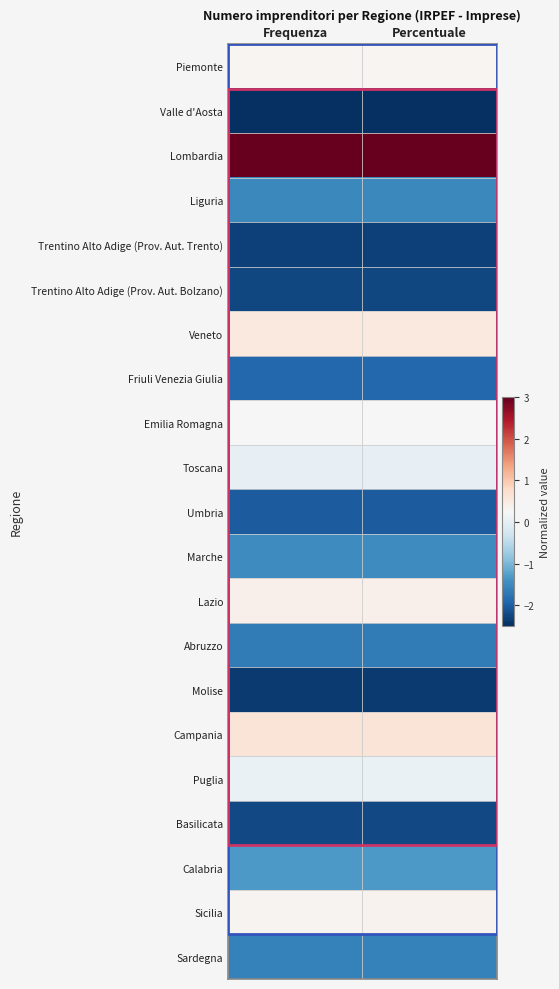

Reading left to right, transcribe all the data shown in this chart.

Piemonte: Frequenza=0.3	Percentuale=0.3
Valle d'Aosta: Frequenza=-2.5	Percentuale=-2.5
Lombardia: Frequenza=3.0	Percentuale=3.0
Liguria: Frequenza=-1.5	Percentuale=-1.5
Trentino Alto Adige (Prov. Aut. Trento): Frequenza=-2.3	Percentuale=-2.3
Trentino Alto Adige (Prov. Aut. Bolzano): Frequenza=-2.2	Percentuale=-2.2
Veneto: Frequenza=0.5	Percentuale=0.5
Friuli Venezia Giulia: Frequenza=-1.9	Percentuale=-1.9
Emilia Romagna: Frequenza=0.2	Percentuale=0.3
Toscana: Frequenza=0.0	Percentuale=0.0
Umbria: Frequenza=-2.0	Percentuale=-2.0
Marche: Frequenza=-1.5	Percentuale=-1.5
Lazio: Frequenza=0.4	Percentuale=0.4
Abruzzo: Frequenza=-1.7	Percentuale=-1.7
Molise: Frequenza=-2.4	Percentuale=-2.4
Campania: Frequenza=0.6	Percentuale=0.6
Puglia: Frequenza=0.1	Percentuale=0.1
Basilicata: Frequenza=-2.2	Percentuale=-2.2
Calabria: Frequenza=-1.3	Percentuale=-1.3
Sicilia: Frequenza=0.3	Percentuale=0.3
Sardegna: Frequenza=-1.6	Percentuale=-1.6